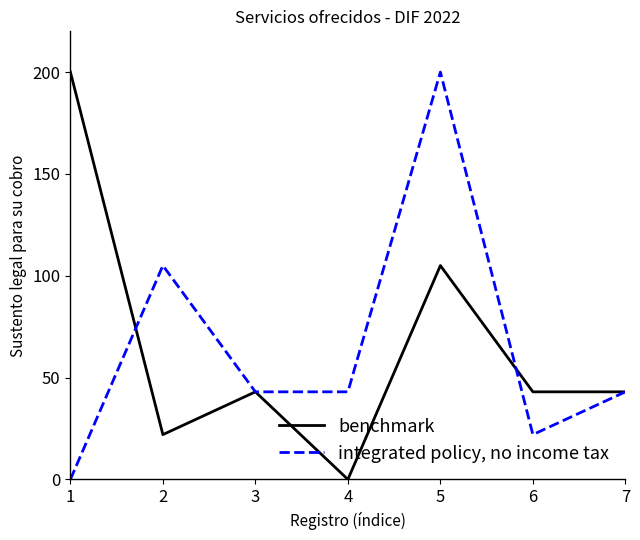

The value of integrated policy, no income tax at 4 is 43. True or false?

True